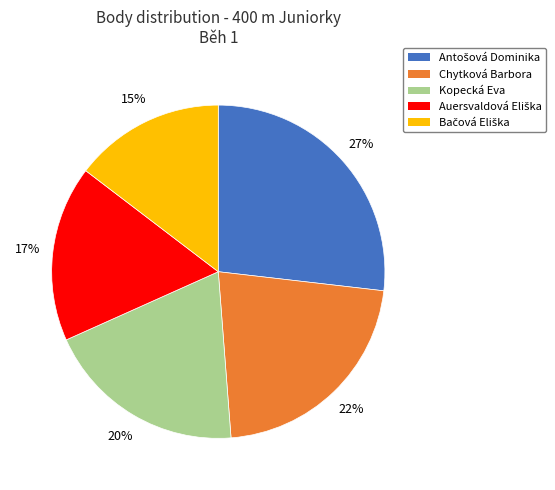

The Chytková Barbora slice represents 14% of the pie. True or false?

False